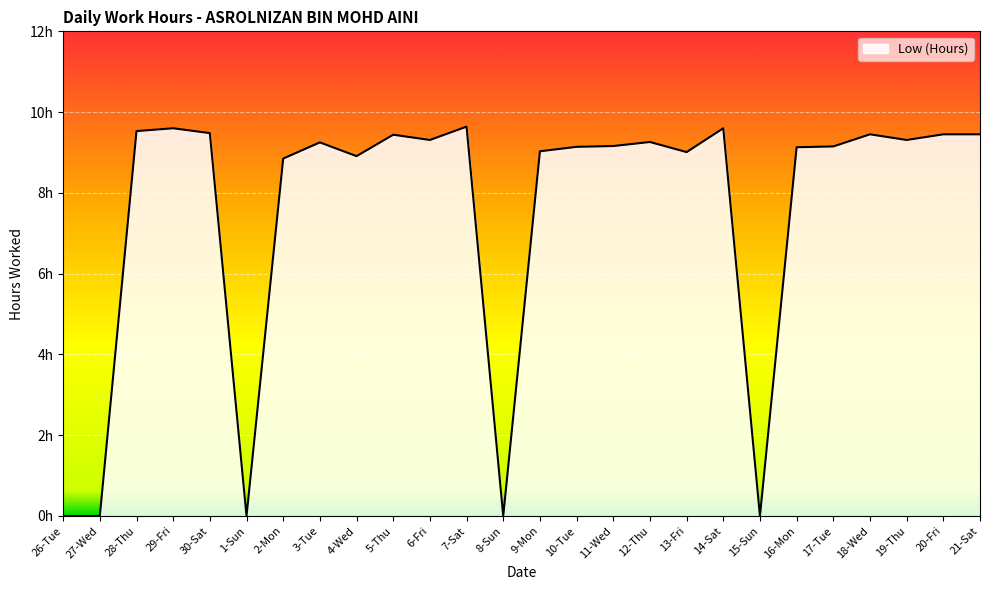

What is the difference between the values at 5-Thu and 7-Sat?

0.2